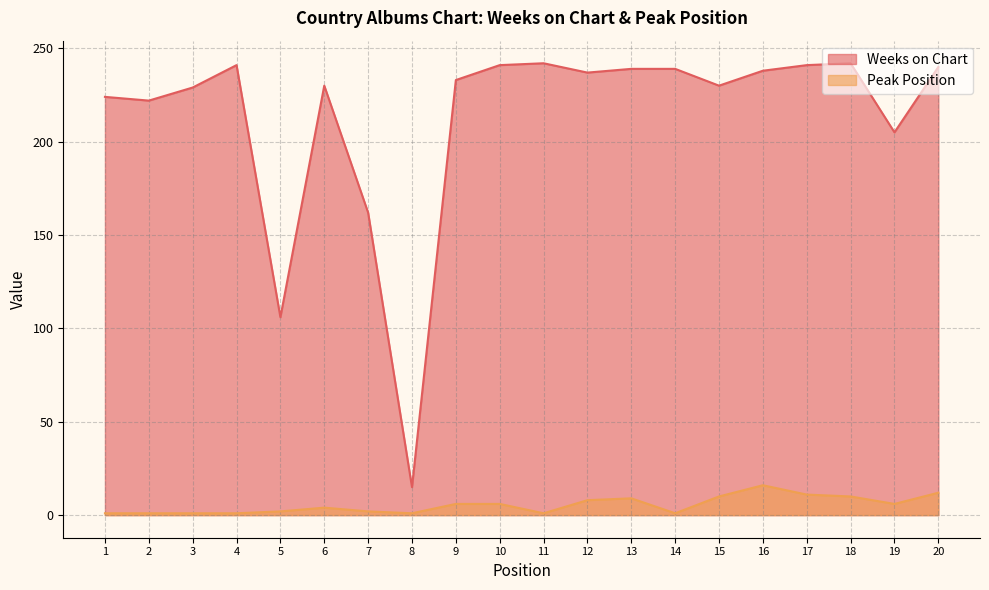

Which category has the lowest value across all series?

1